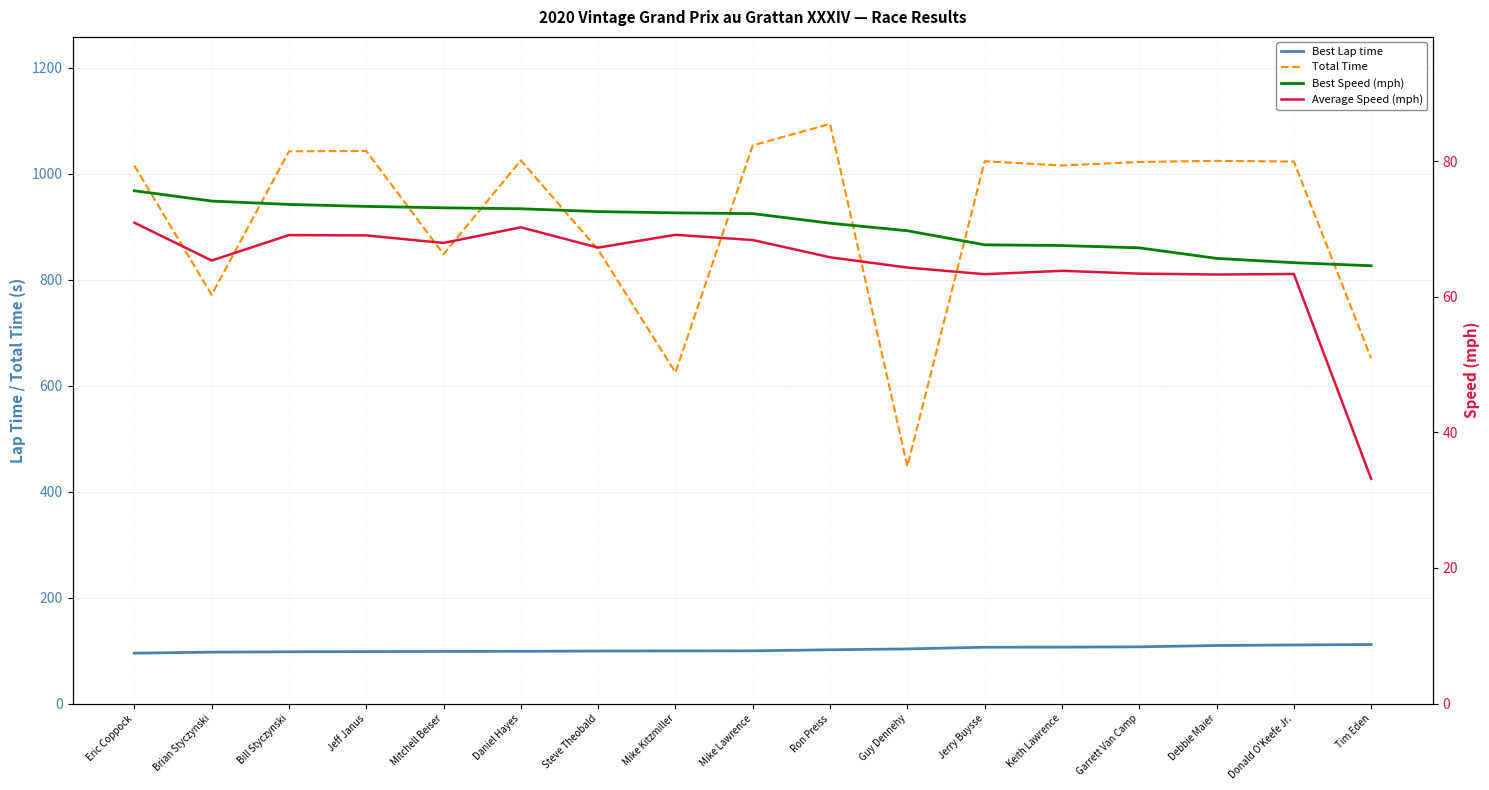

Which series has the largest total across all categories?

Total Time